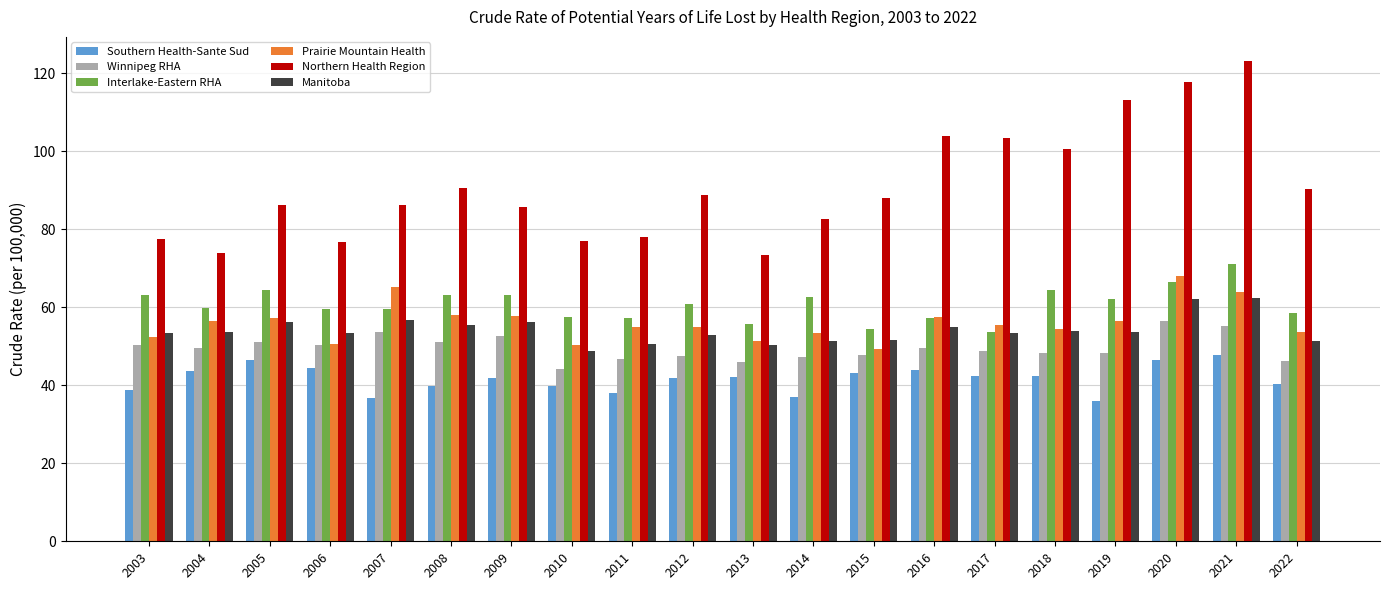

True or false: Prairie Mountain Health has a value of 63.8 at 2021.

True